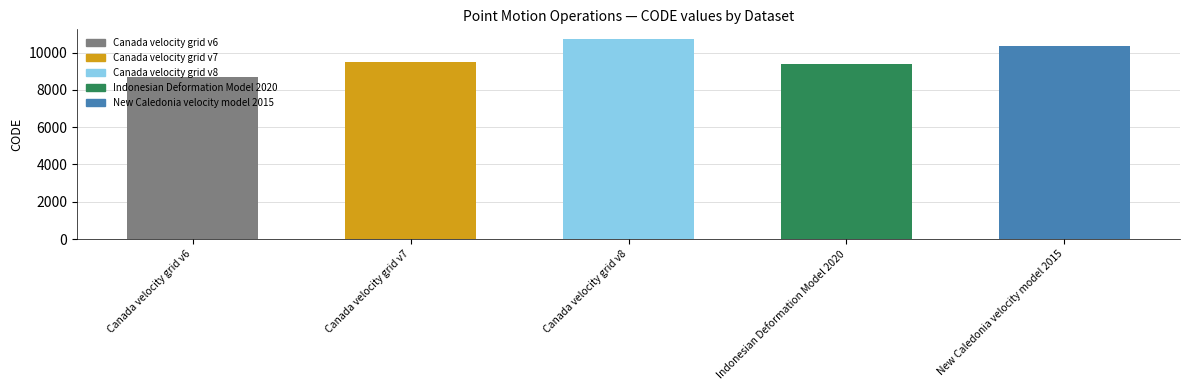

What value does the data have at Canada velocity grid v8, to the nearest 50?

10700